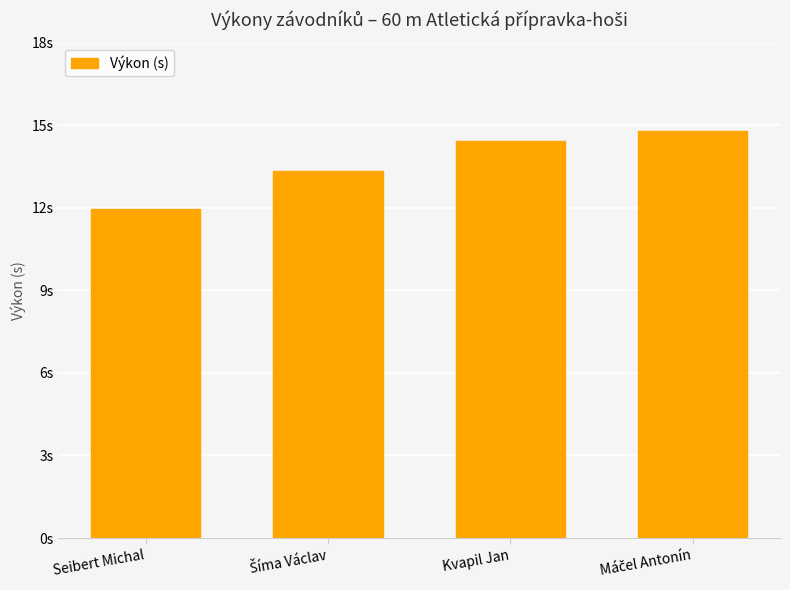

Where does the data first go above 14?

Kvapil Jan